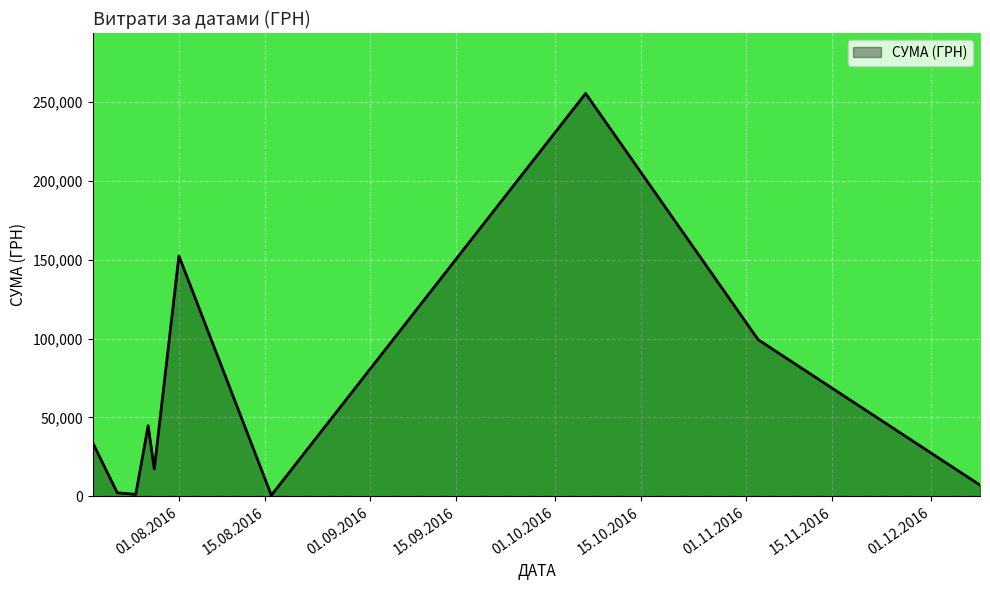

What is the average value?

61450.9